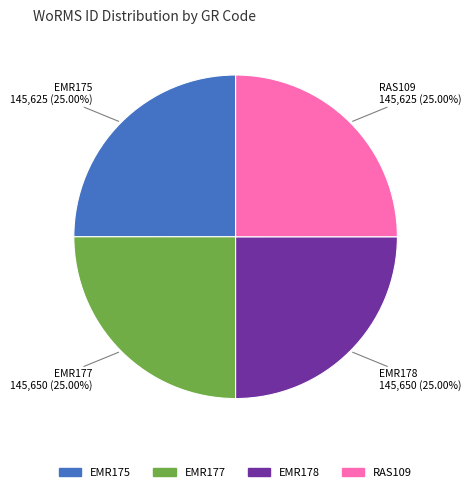

To the nearest percent, what is the average slice percentage?

25%